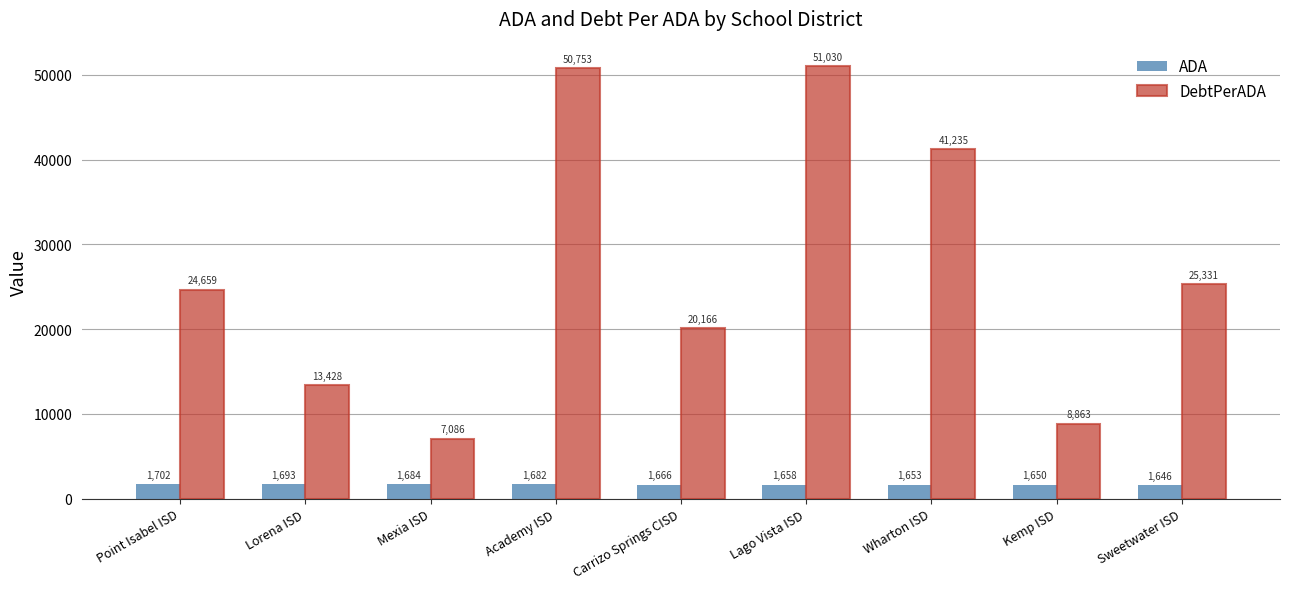

How many values in the ADA series exceed 1665?

5